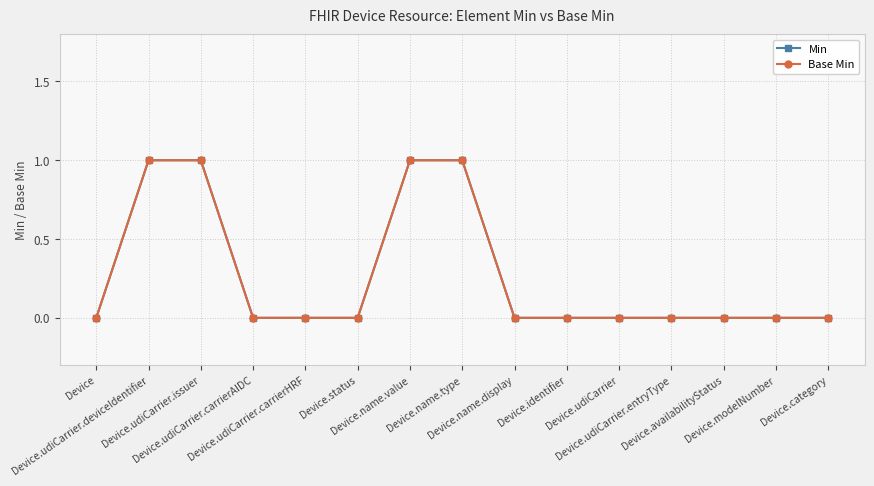

Is this an area chart (filled region under the line)?

No